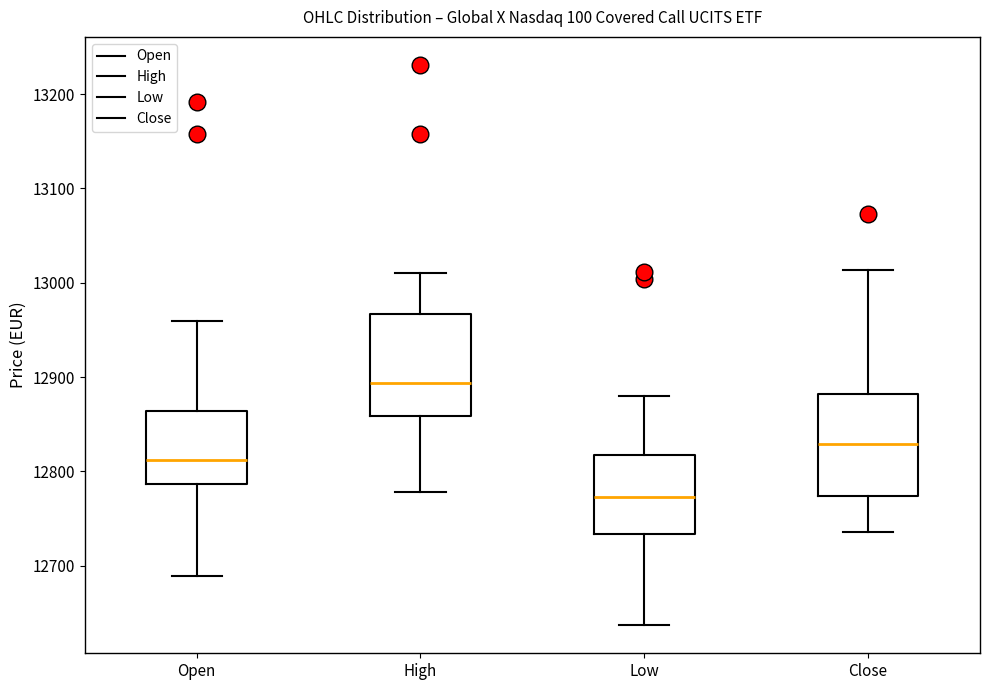

Reading left to right, read every box against the y-axis: the position of its median line, the range the box covers, and the ends of its whiskers. The values are not printed on the chart, so give them approximately, as read against the axis.

Open: median 12810, box 12790 to 12860, whiskers 12690 to 12960
High: median 12890, box 12860 to 12970, whiskers 12780 to 13010
Low: median 12770, box 12730 to 12820, whiskers 12640 to 12880
Close: median 12830, box 12770 to 12880, whiskers 12740 to 13010